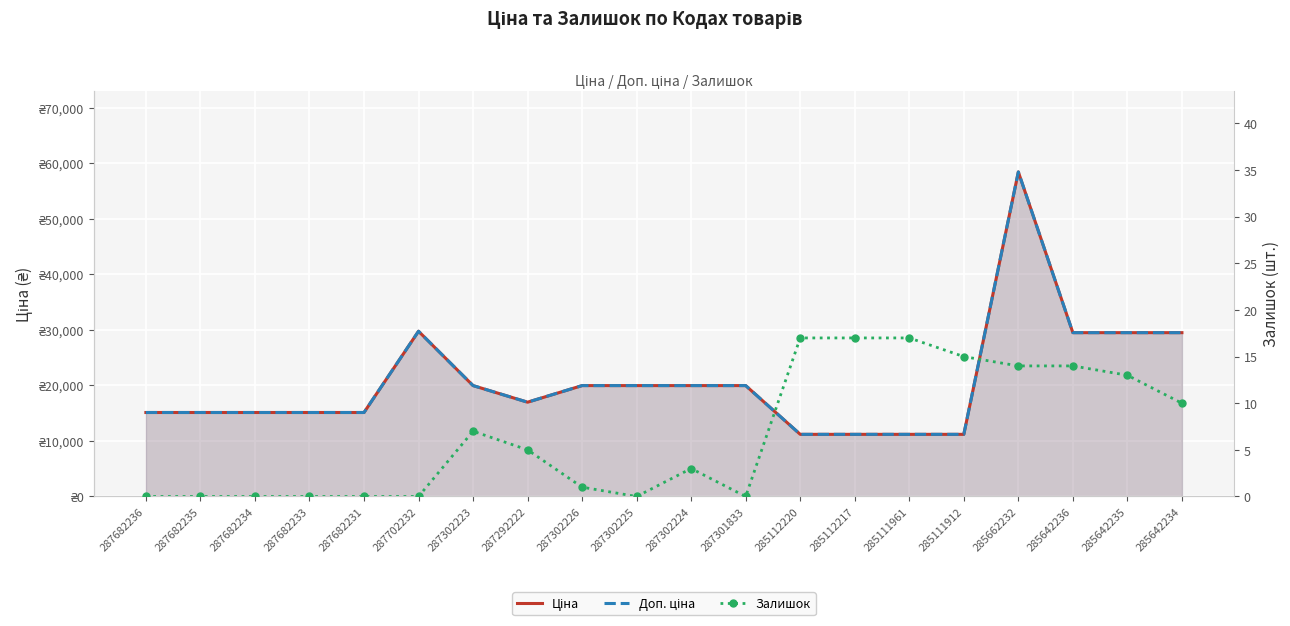

What position from the left is 287292222?

8